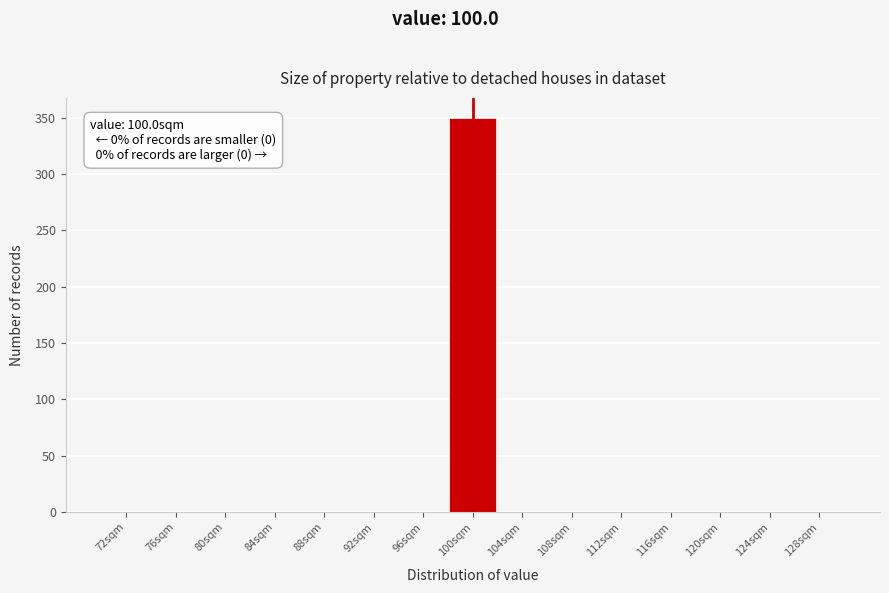

Which range on the x-axis has the tallest bar?

98 to 102